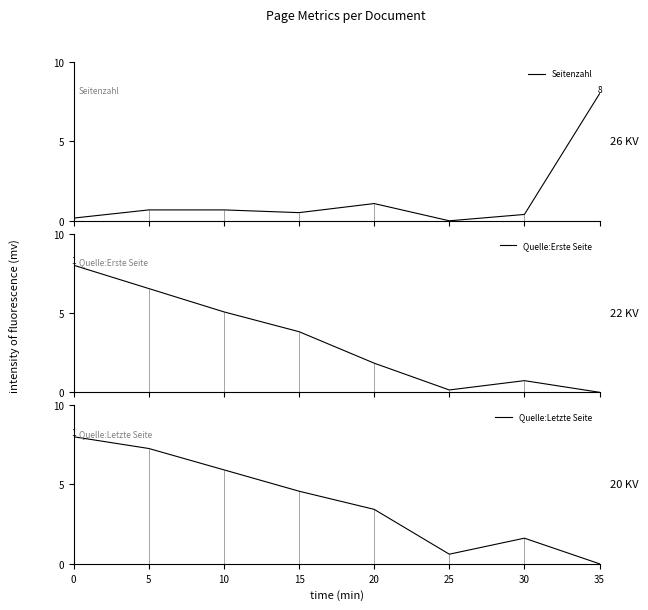

True or false: Seitenzahl has a value of 0.1 at 0.

False